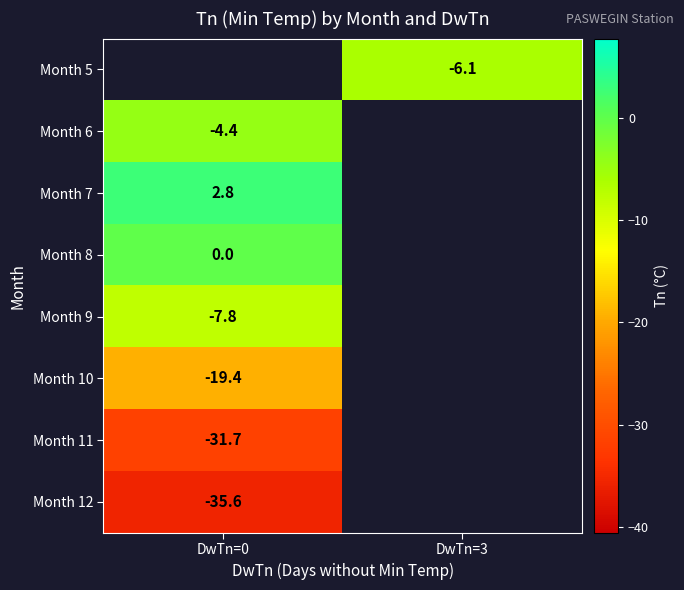

Is it true that Month 11 equals -31.7 at DwTn=0?

True